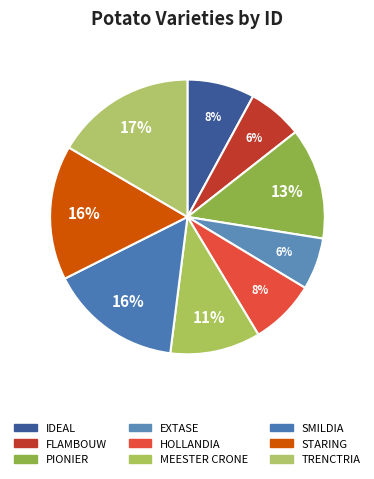

To the nearest percent, what portion does SMILDIA represent?

16%